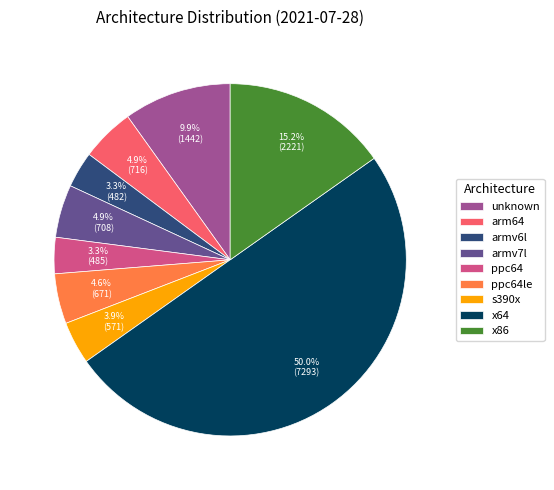

Is the sum of armv6l and ppc64 greater than half?

No